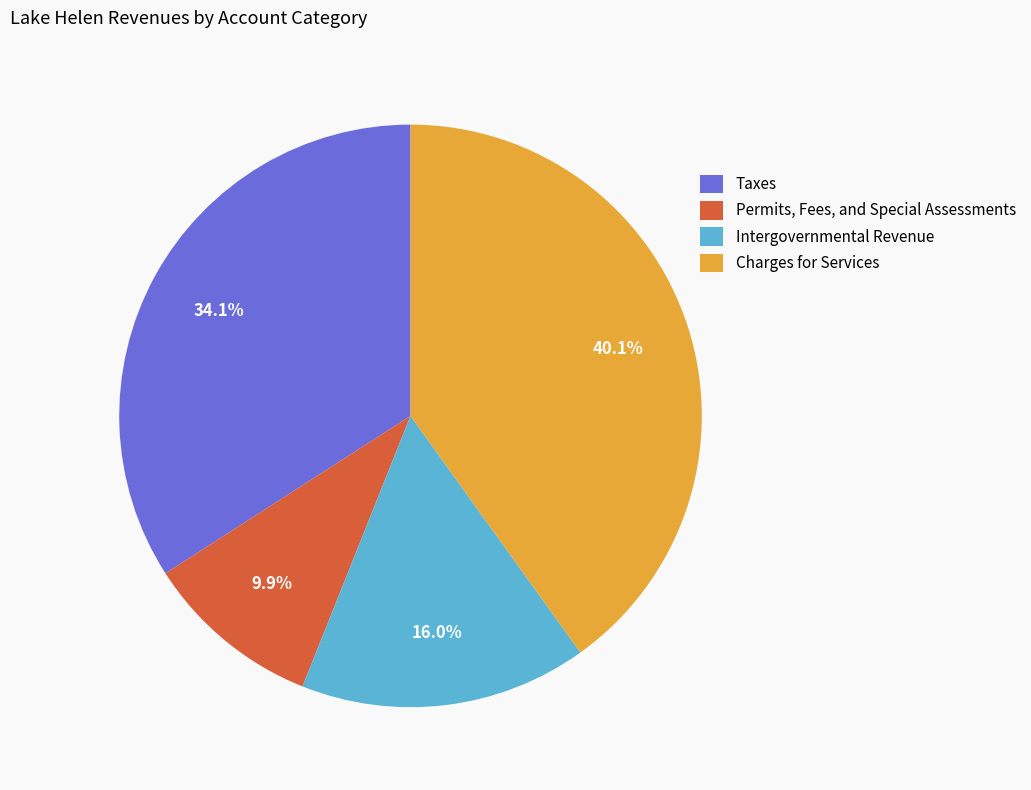

To the nearest percent, what percentage of the pie is Permits, Fees, and Special Assessments?

10%